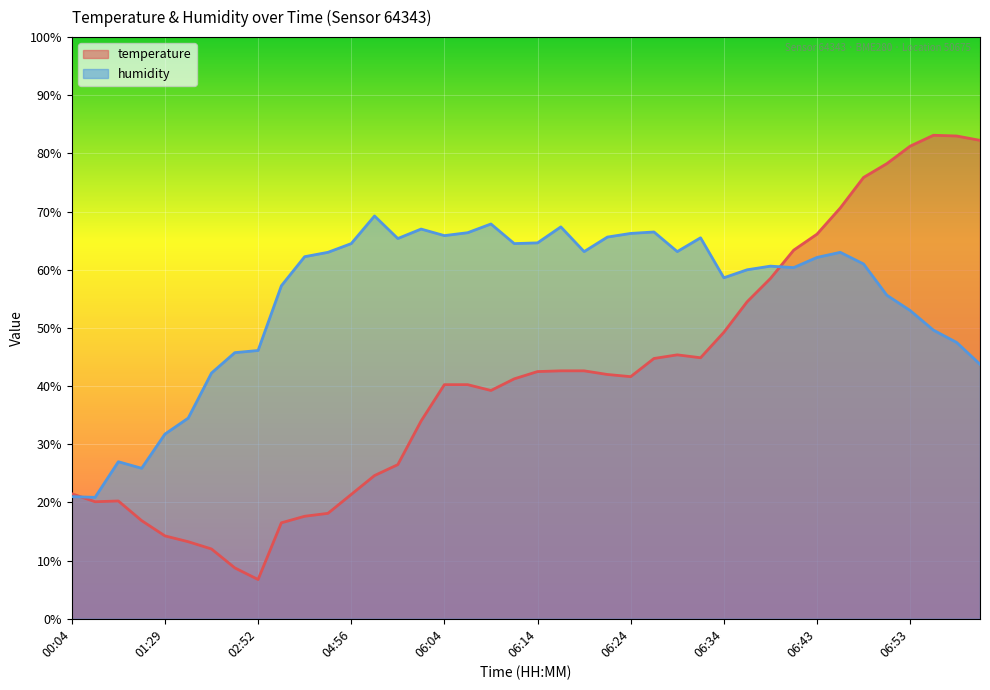

How many data points in temperature are less than 41?

19